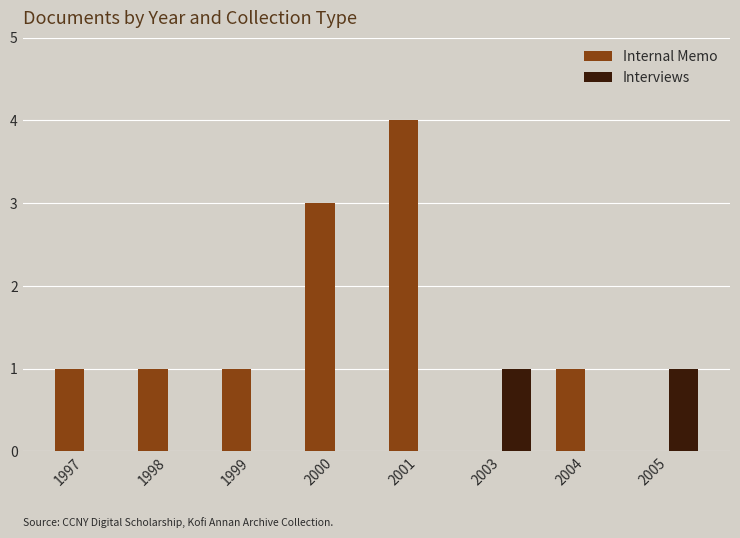

What is the sum of all Internal Memo values?

11